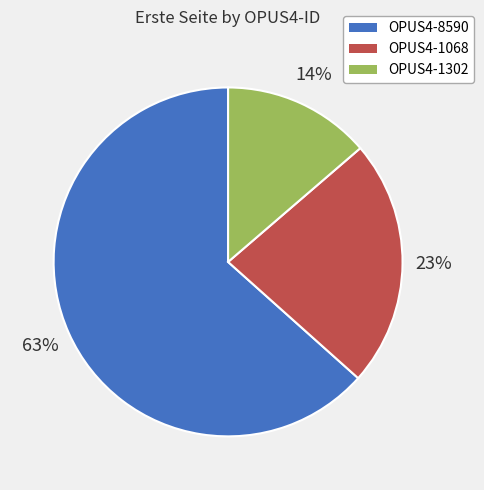

Is OPUS4-8590 the majority of the pie?

Yes